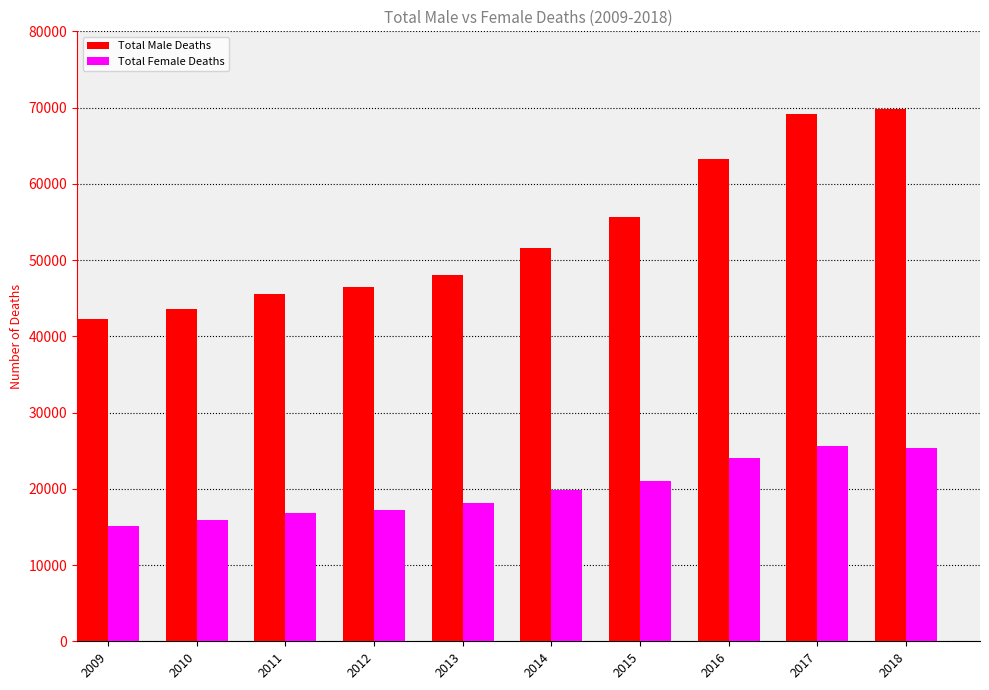

Rank the series by their average value, from lowest to highest.

Total Female Deaths, Total Male Deaths